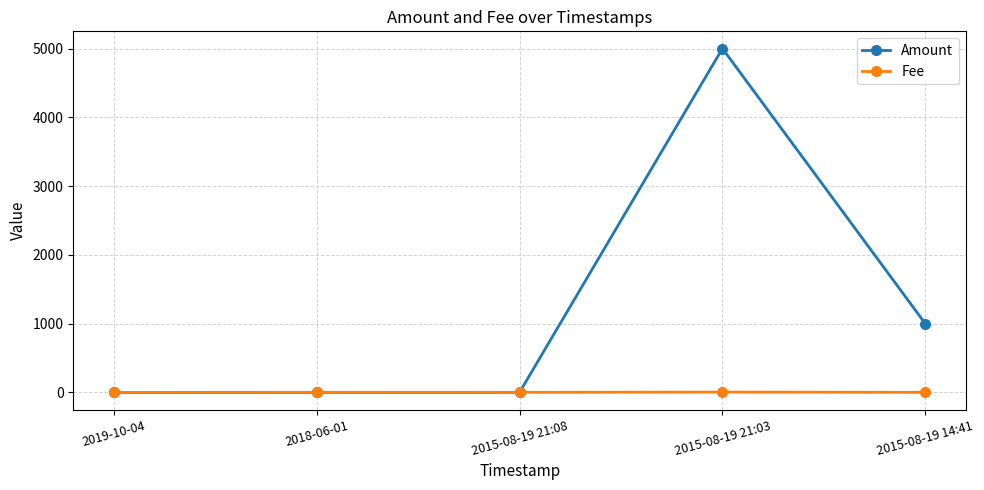

At which label is Amount closest to 2500?

2015-08-19 14:41